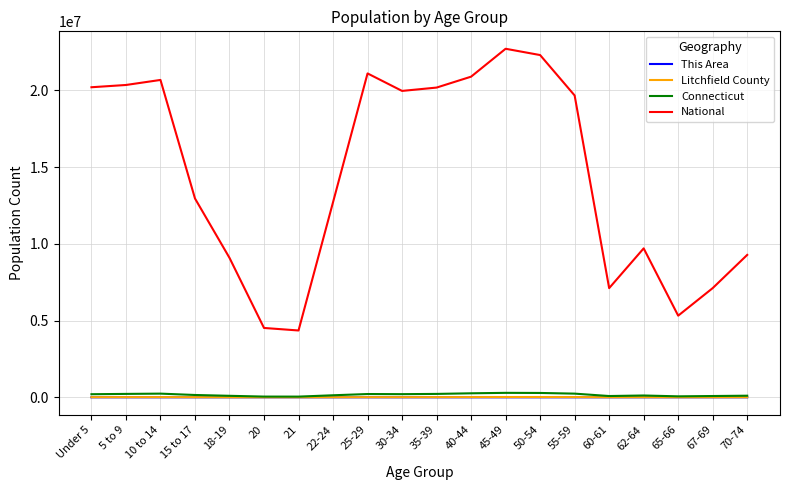

Count the number of data series in this chart.

4